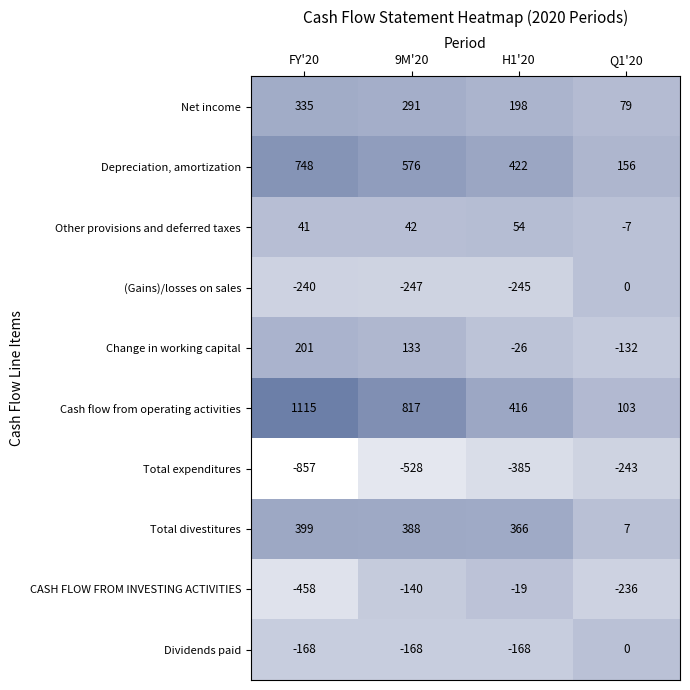

The Net income series shows 79 at Q1'20. True or false?

True